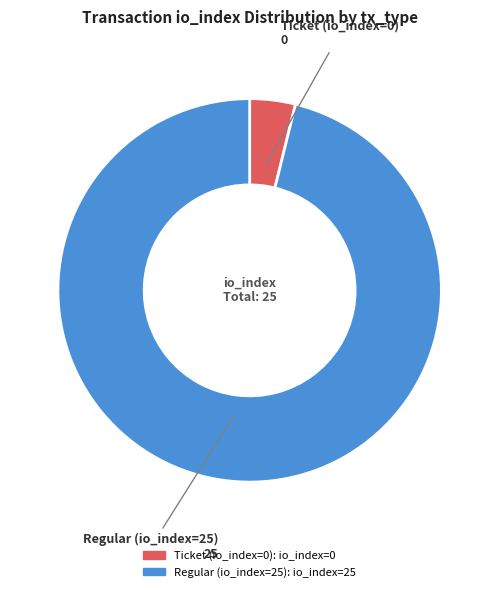

Is it true that Ticket (io_index=0) is 4% of the pie?

True